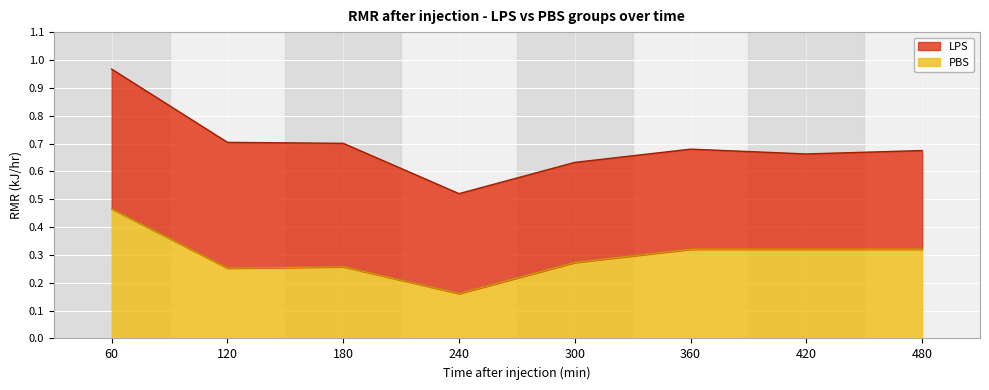

What is the minimum value shown in the chart?

0.2